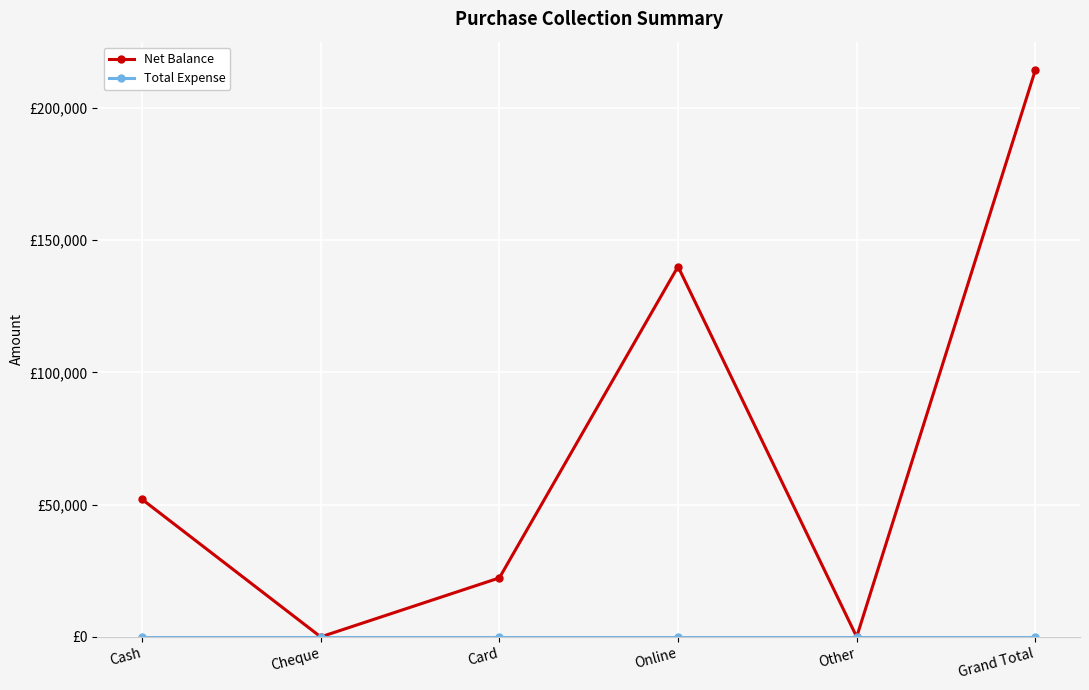

What is the difference between the Net Balance values at Cheque and Grand Total?

214300